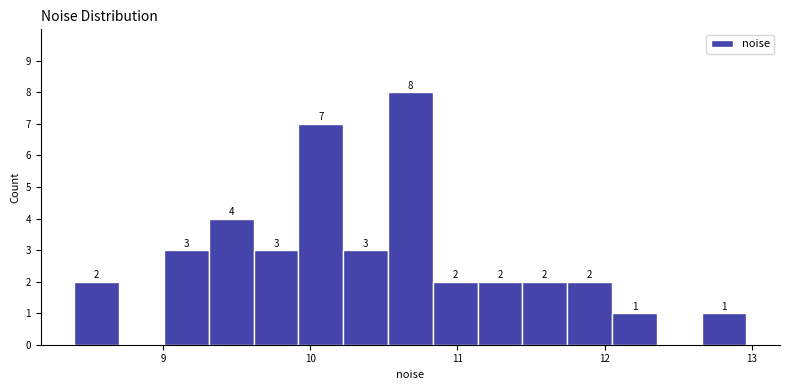

Around what value on the x-axis is the tallest bar? Give the approximate position of its centre, as read against the axis.

10.7